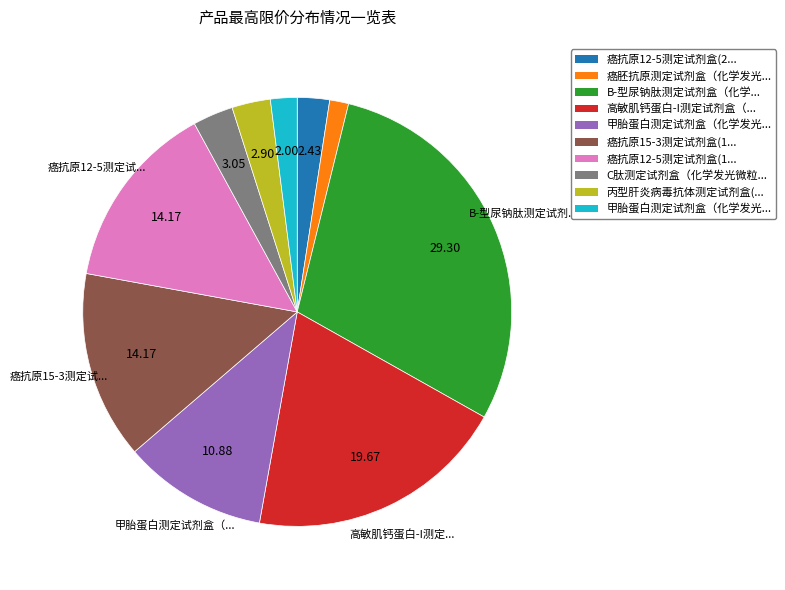

How many segments does this pie chart have?

10